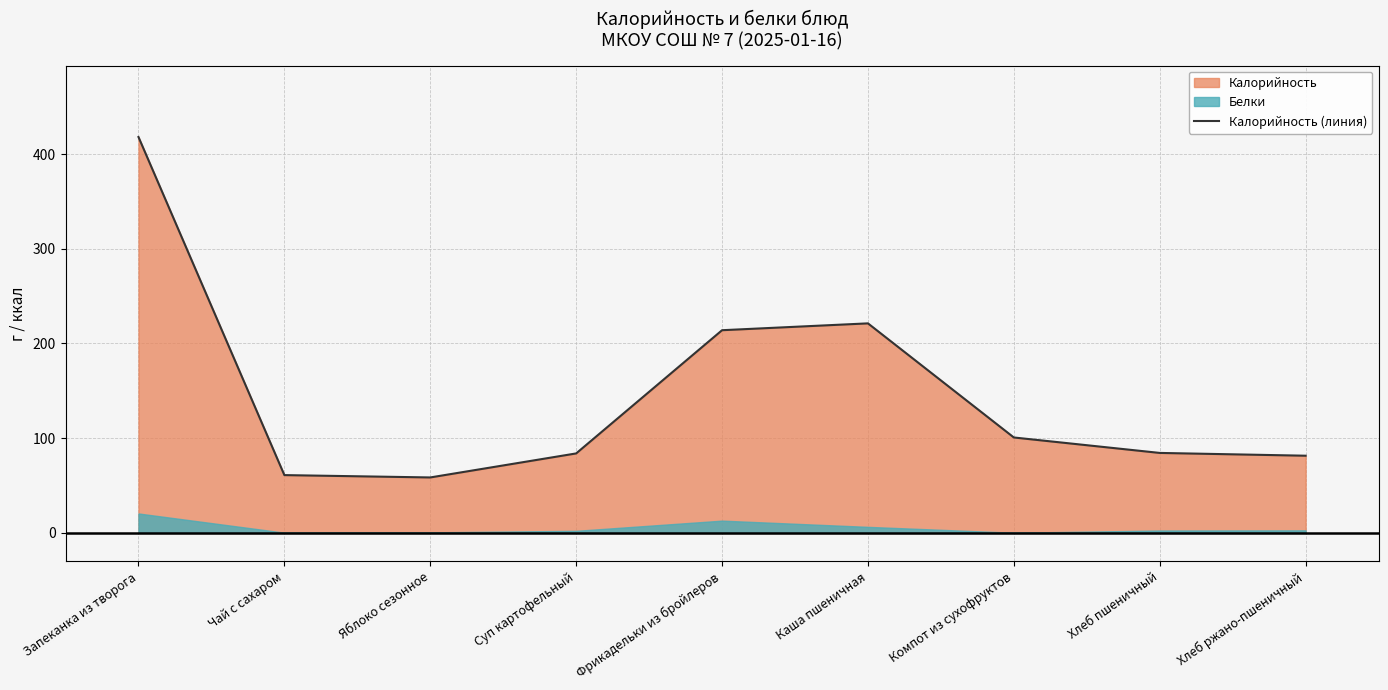

Between Компот из сухофруктов and Хлеб ржано-пшеничный, which is larger?

Компот из сухофруктов